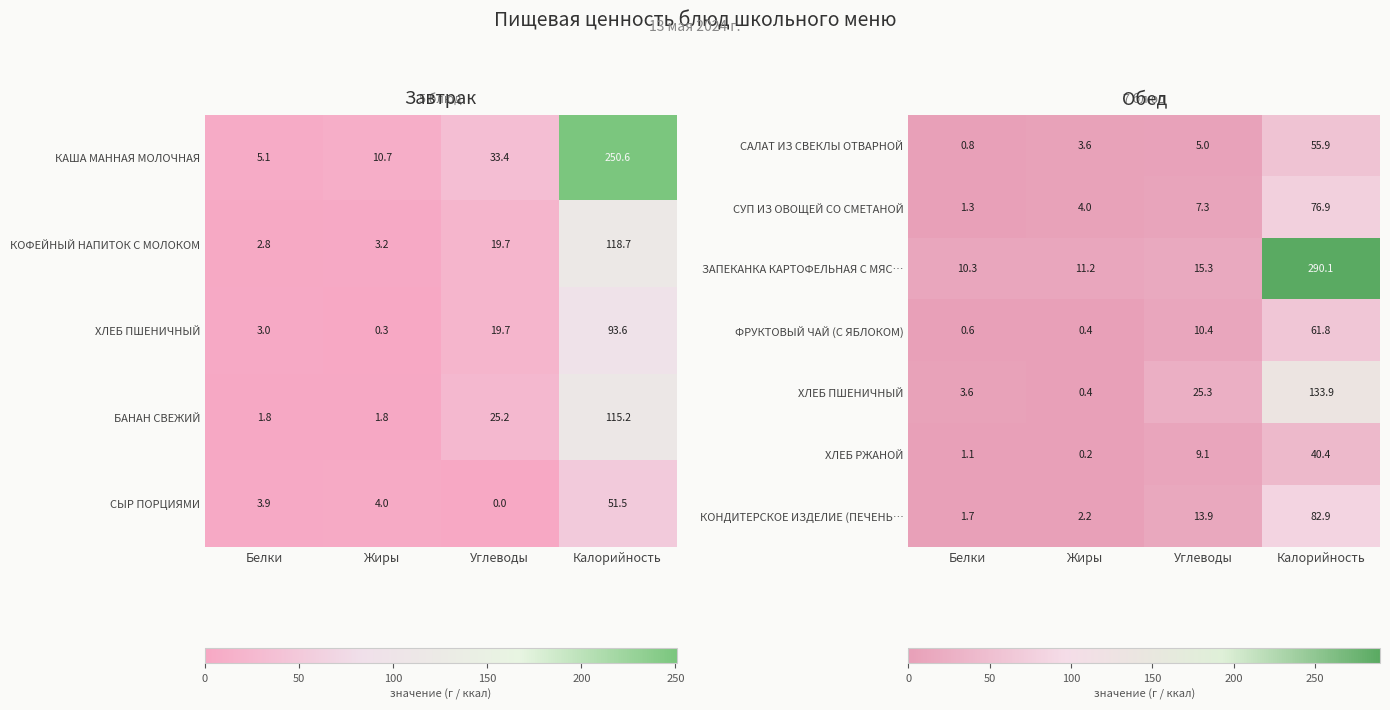

What is the difference between the maximum and second lowest values in the ФРУКТОВЫЙ ЧАЙ (С ЯБЛОКОМ) series?

61.2